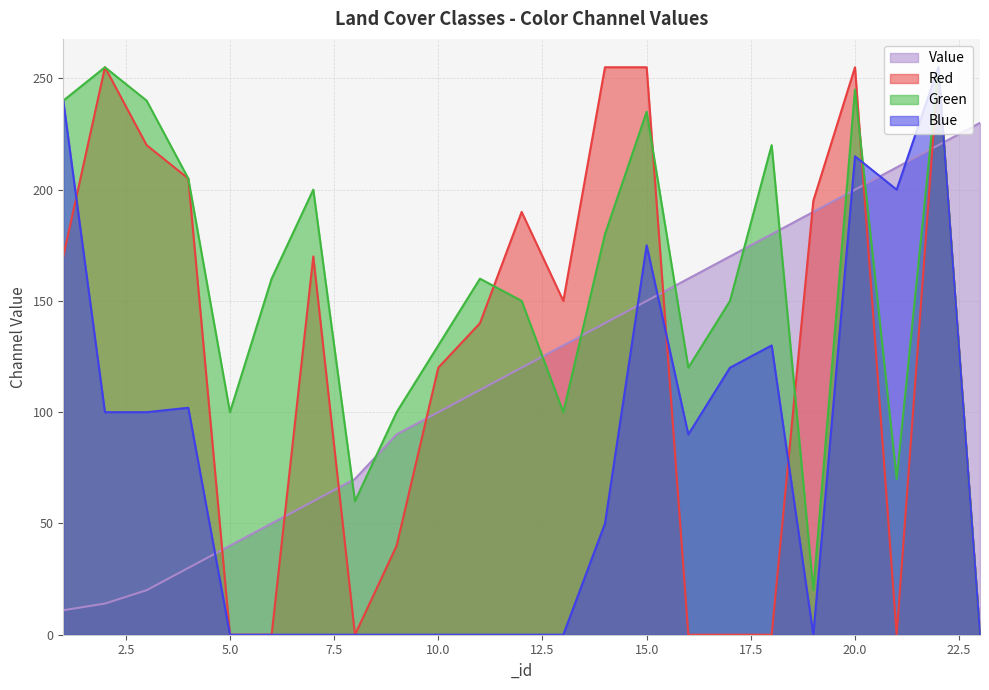

At how many categories does at least one series exceed 29?

23